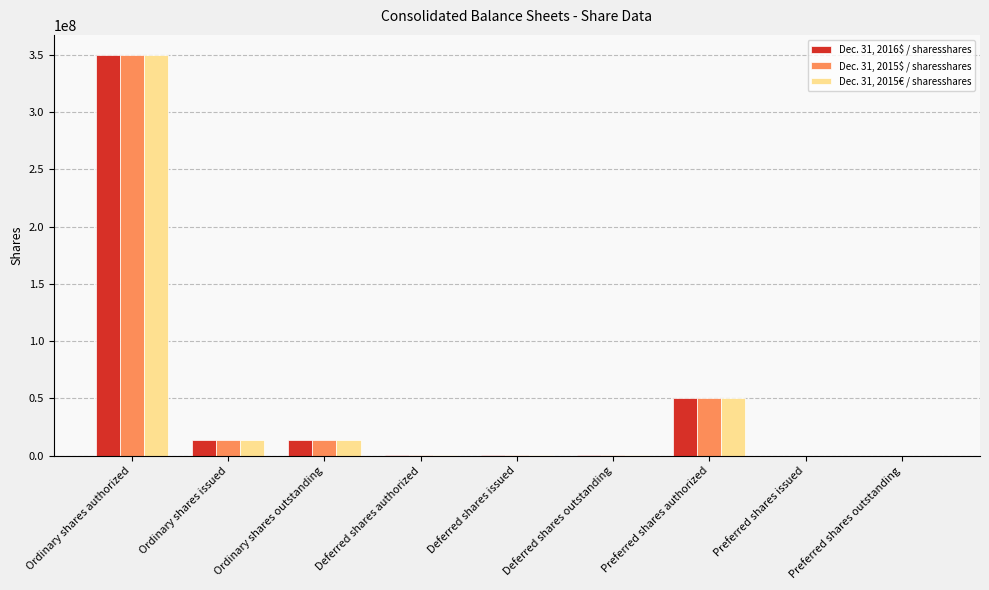

True or false: Dec. 31, 2015$ / sharesshares has a value of 200945814 at Preferred shares outstanding.

False